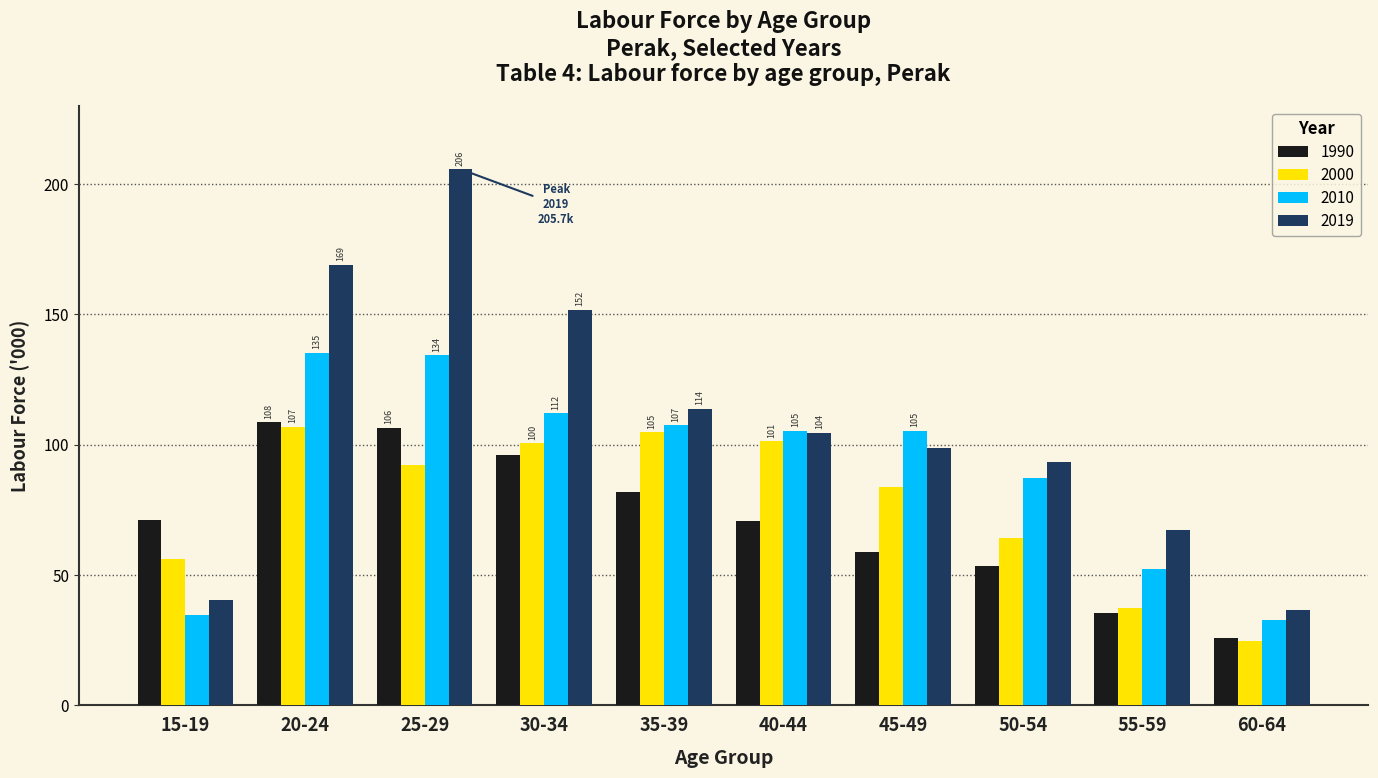

True or false: 1990 has a value of 108.5 at 20-24.

True